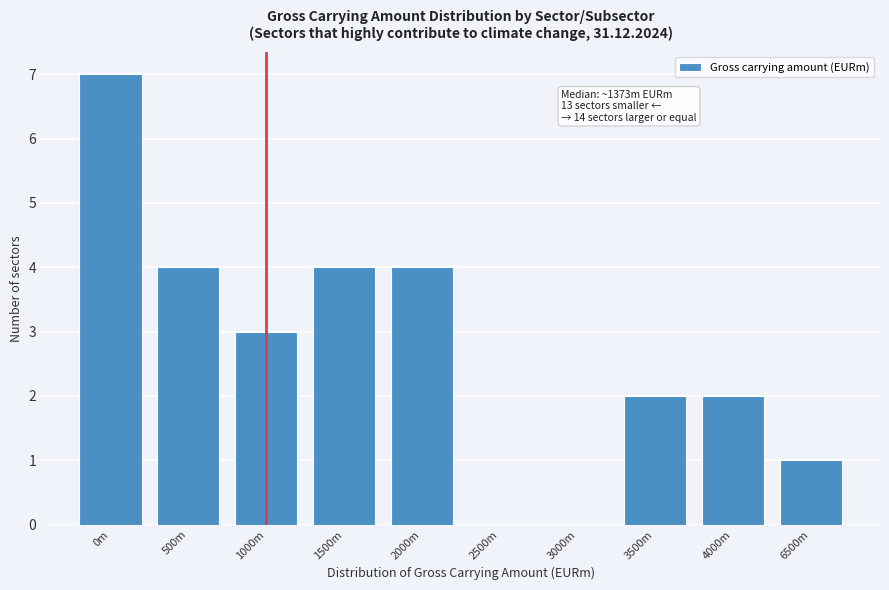

Reading right to left, list all the values displayed in this chart.

6500m=1	4000m=2	3500m=2	3000m=0	2500m=0	2000m=4	1500m=4	1000m=3	500m=4	0m=7